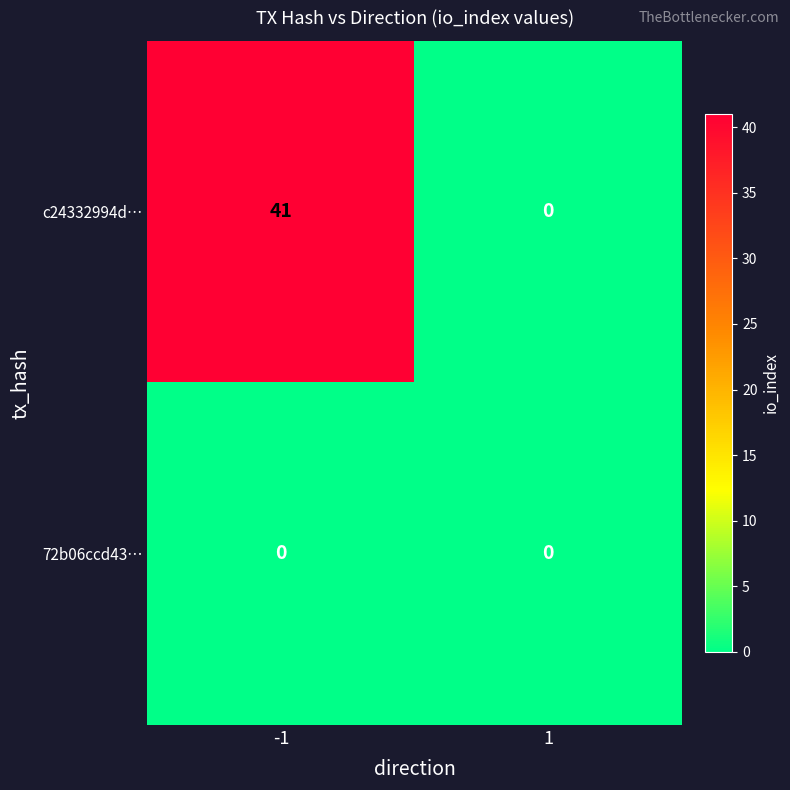

The c24332994d… series shows 41 at -1. True or false?

True